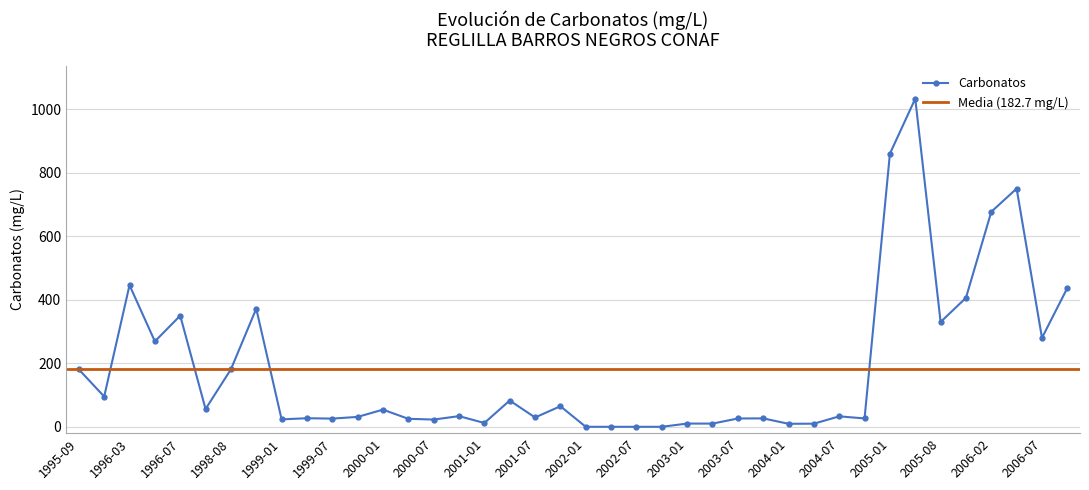

Where is the data nearest to the value 516?

1996-03